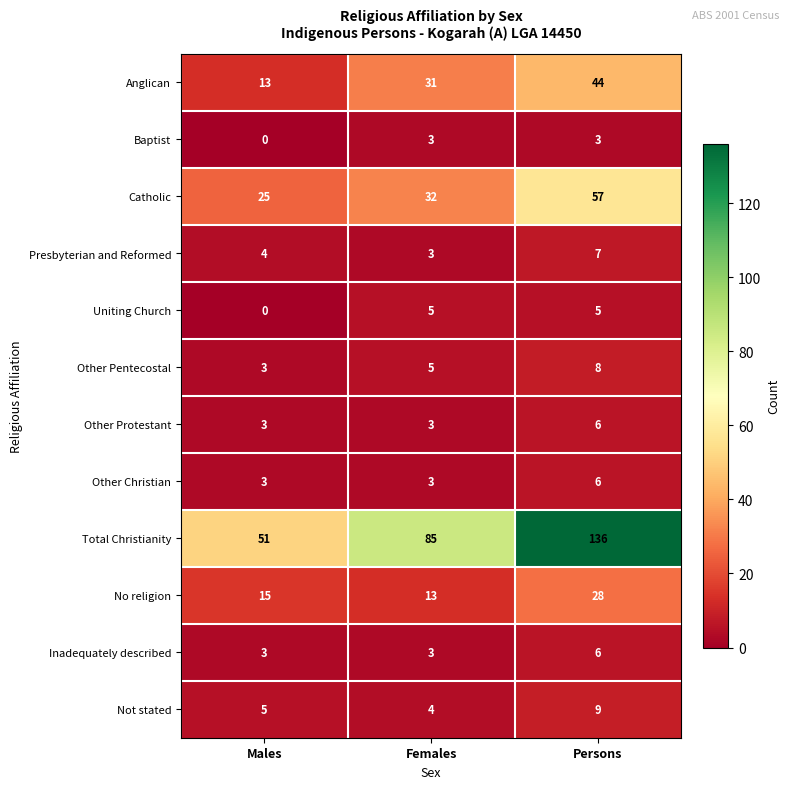

Is it true that Total Christianity equals 54 at Persons?

False